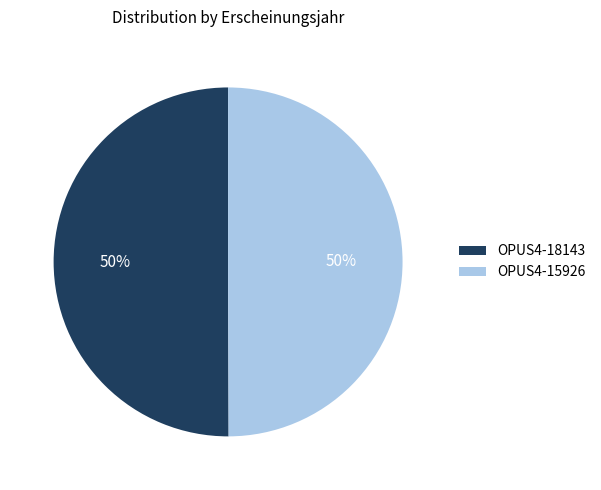

Approximately how many times larger is the value at OPUS4-18143 compared to OPUS4-15926?

1.0